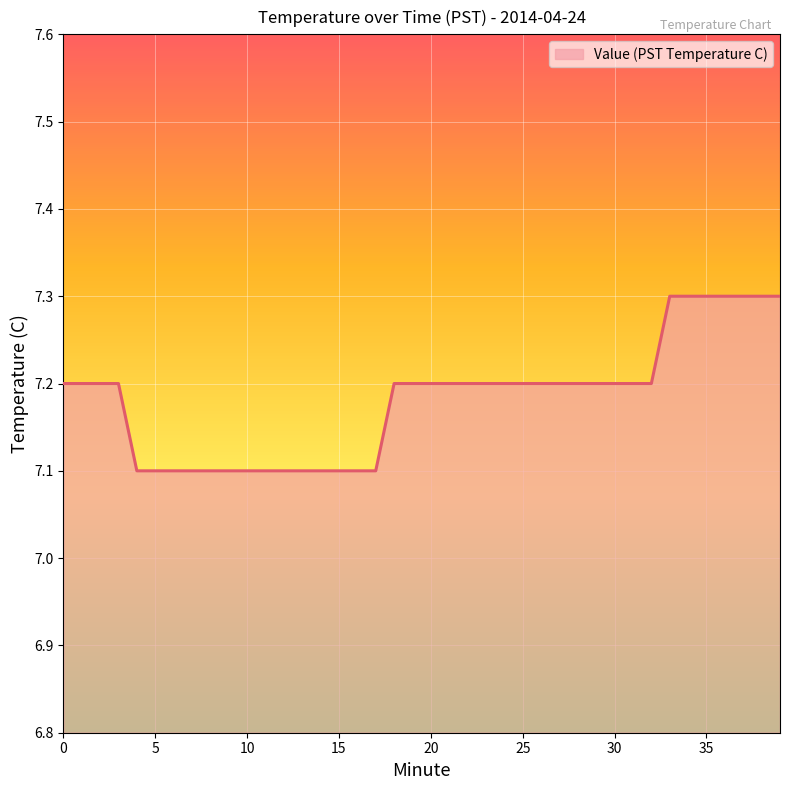

What is the difference between the maximum and minimum values?

0.2